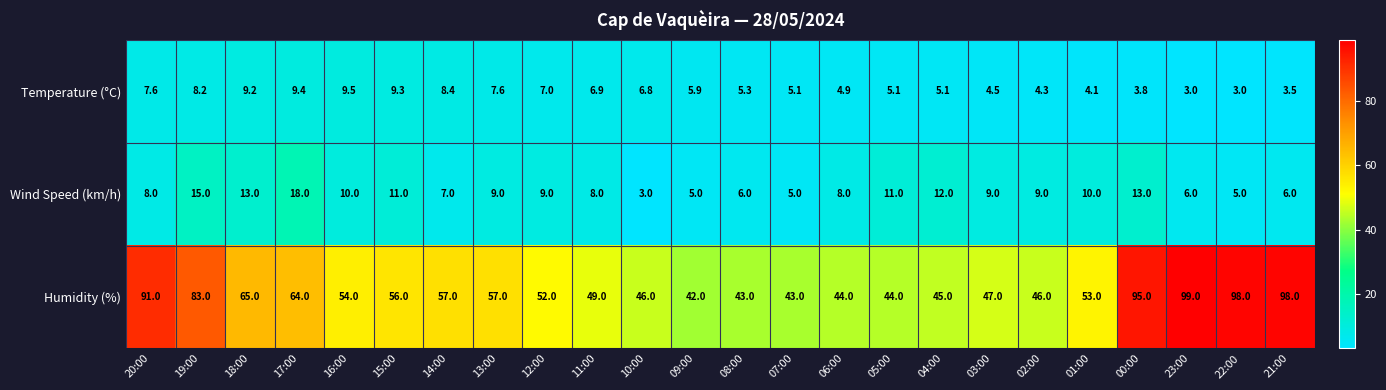

What is the difference between the maximum and second lowest values in the Wind Speed (km/h) series?

13.0